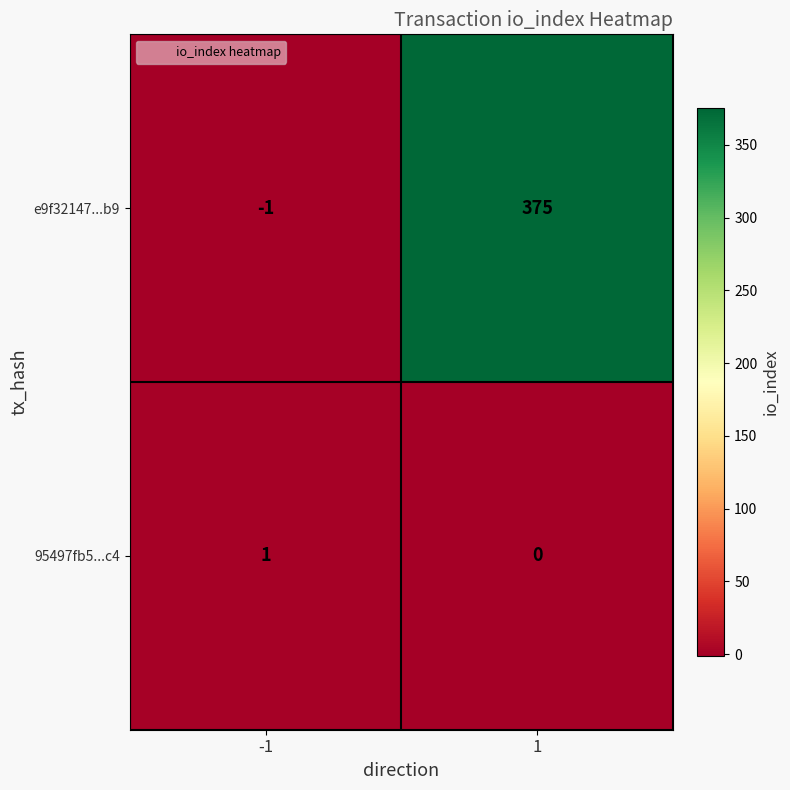

What is the spread (max minus min) of values at 1?

375